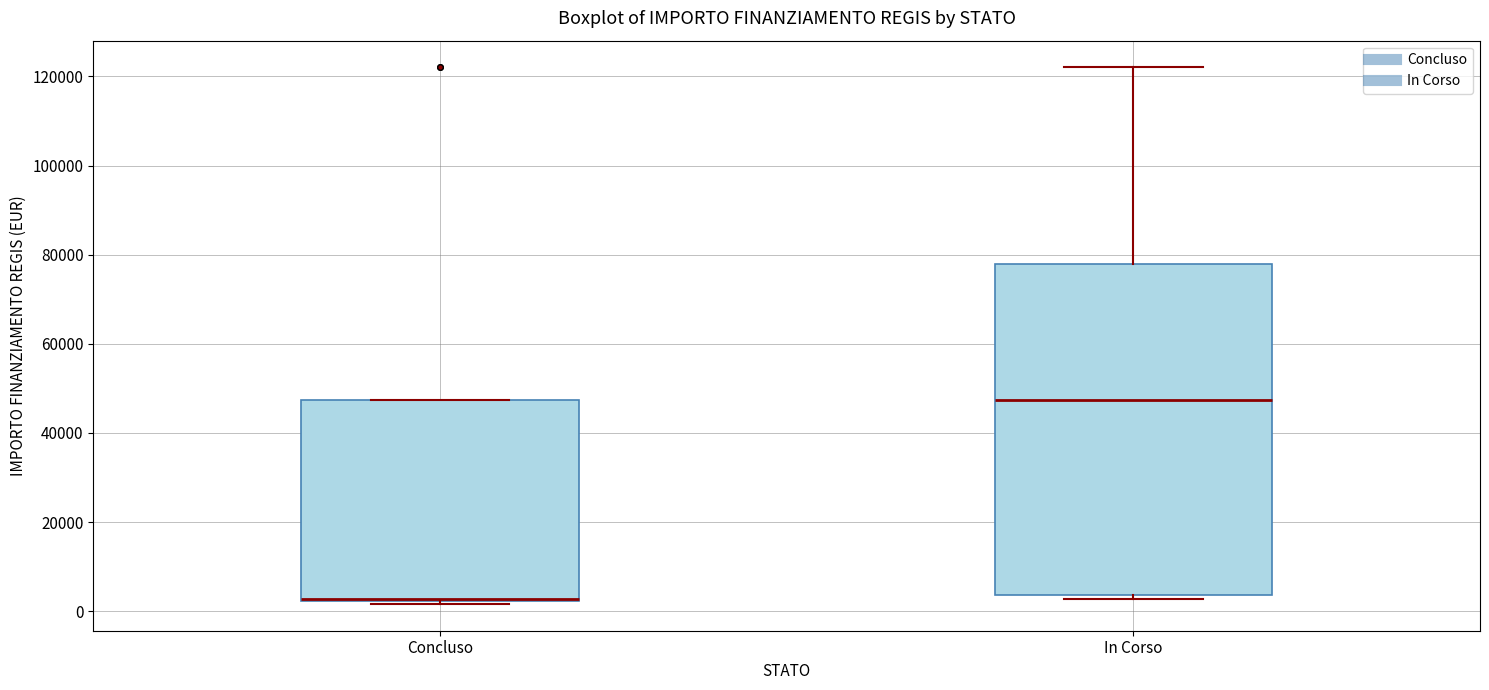

Reading left to right, read every box against the y-axis: the position of its median line, the range the box covers, and the ends of its whiskers. The values are not printed on the chart, so give them approximately, as read against the axis.

Concluso: median 2000, box 2000 to 48000, whiskers 2000 to 48000
In Corso: median 48000, box 4000 to 78000, whiskers 2000 to 122000